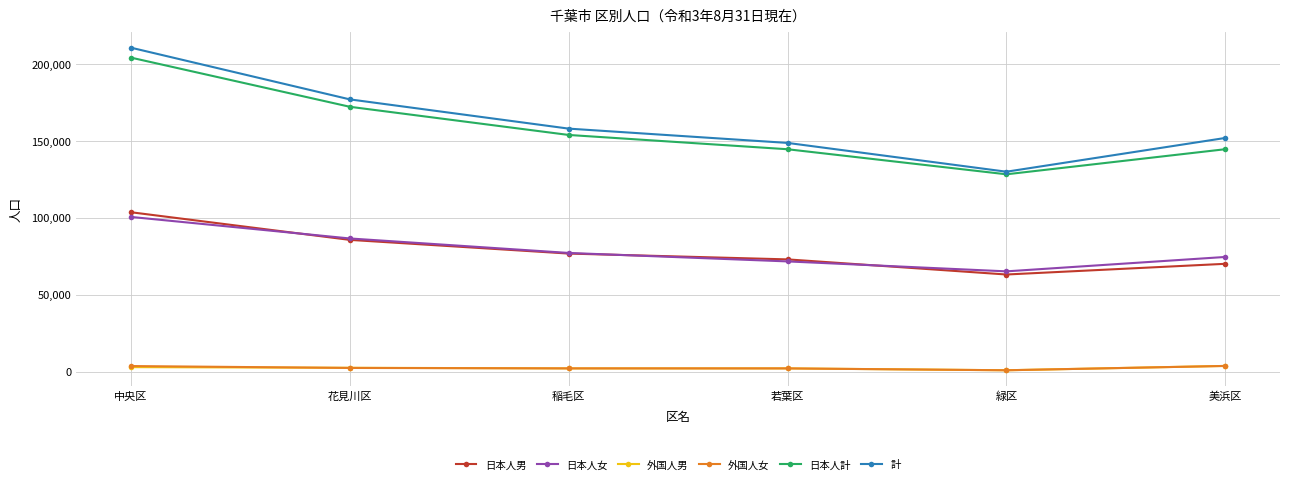

Which series has the largest range (max minus min)?

計